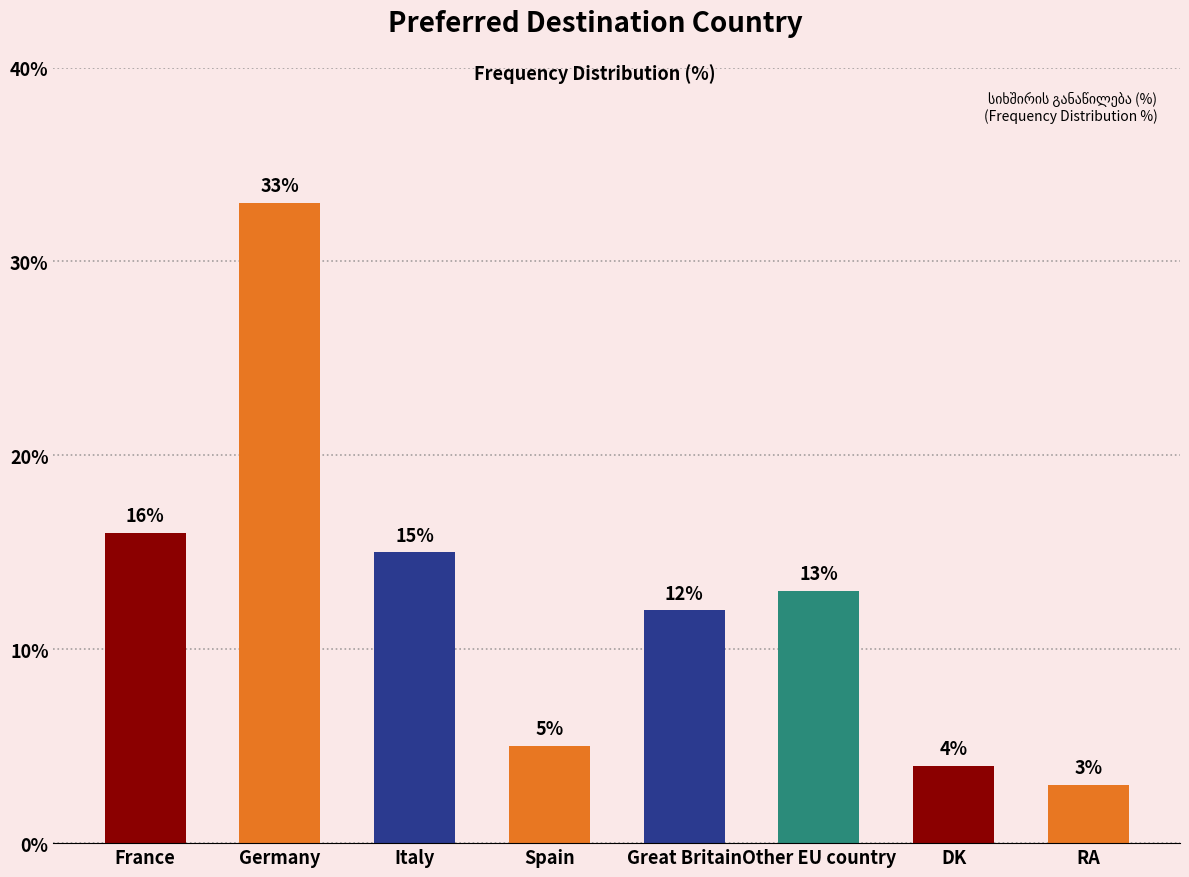

Count the number of data series in this chart.

1